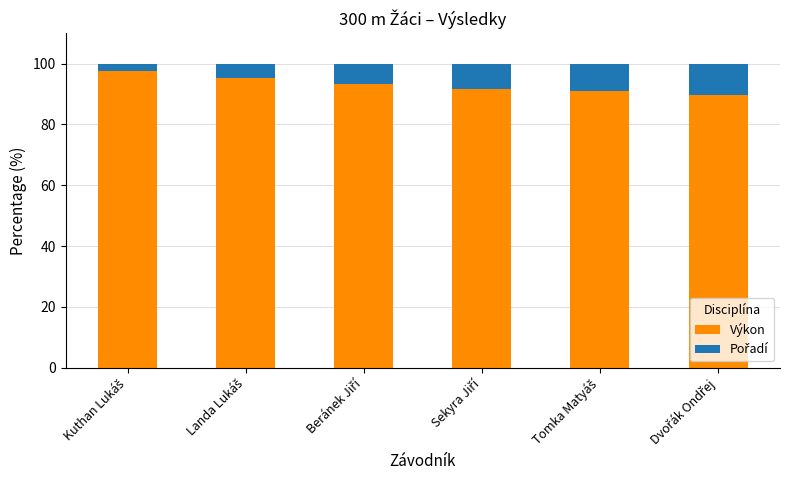

What is the minimum value for Výkon?

89.7